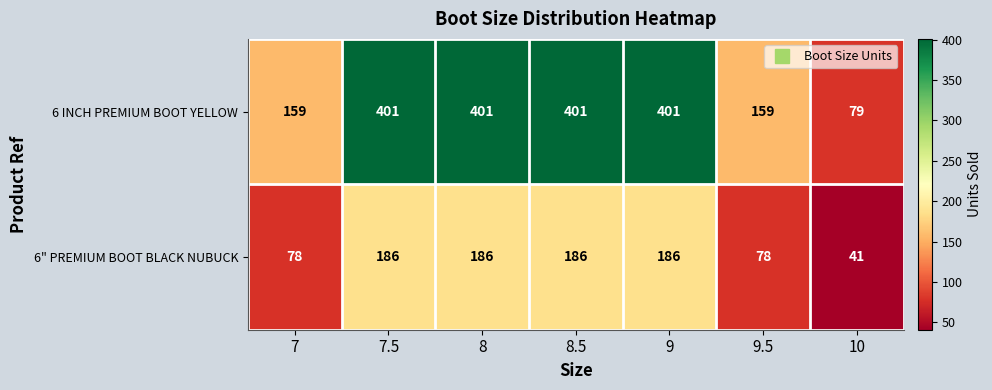

List the series in order of their peak value, highest first.

6 INCH PREMIUM BOOT YELLOW, 6" PREMIUM BOOT BLACK NUBUCK